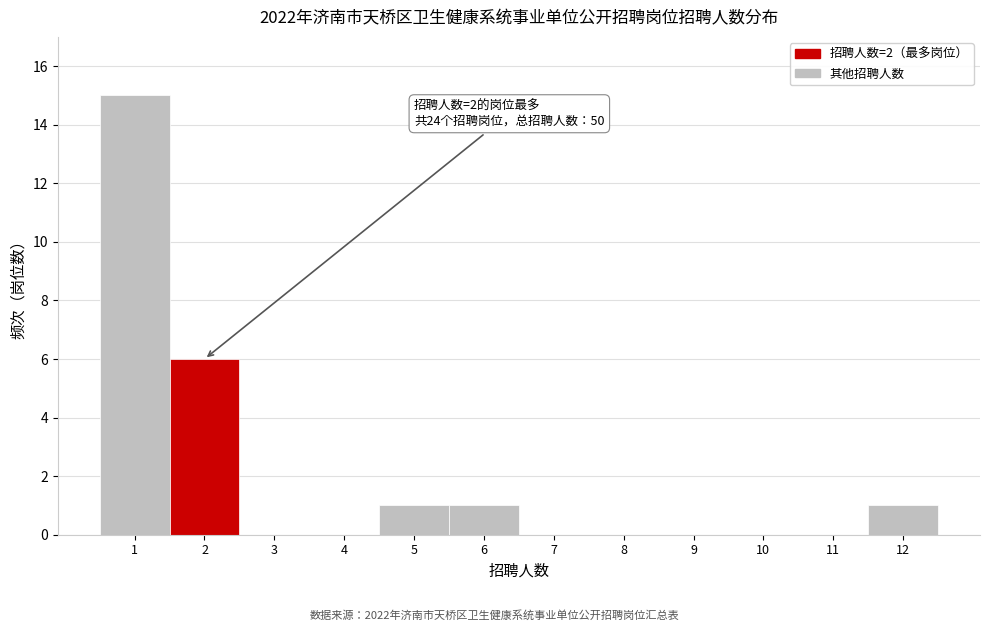

Which range on the x-axis has the tallest bar?

0.5 to 1.5